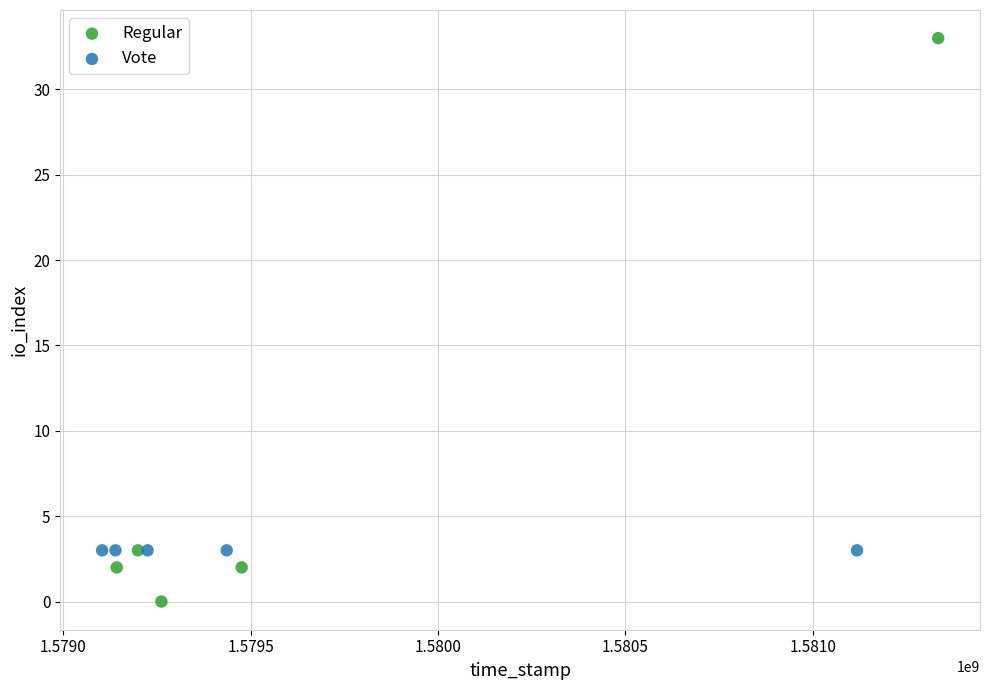

What are all the series names shown in the legend?

Regular, Vote